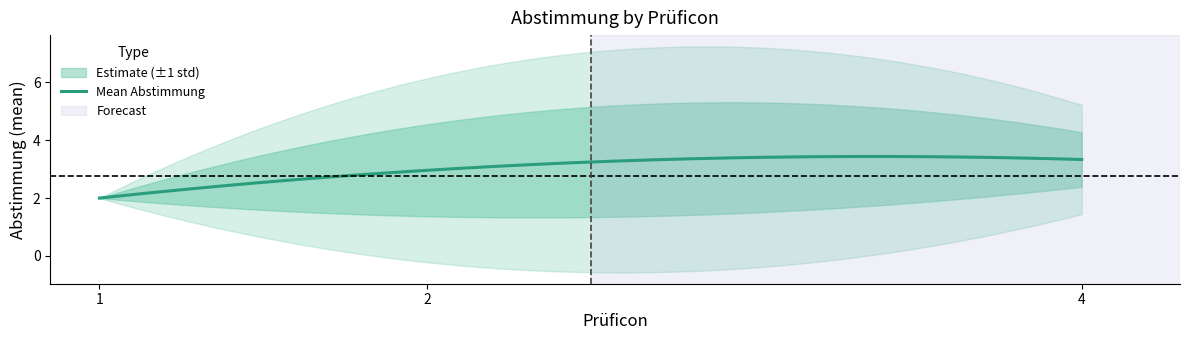

What is the greatest value displayed?

7